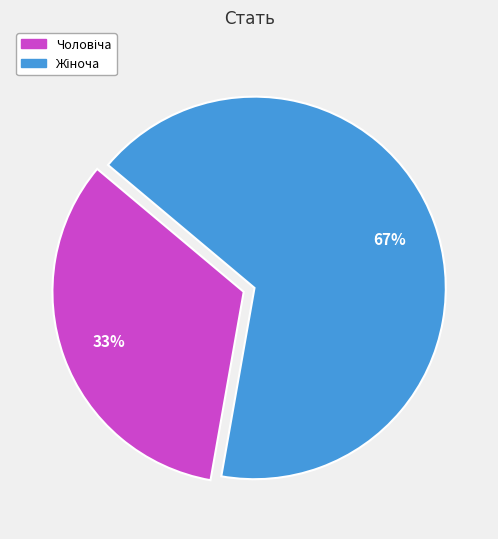

To the nearest percent, what is the average slice percentage?

50%